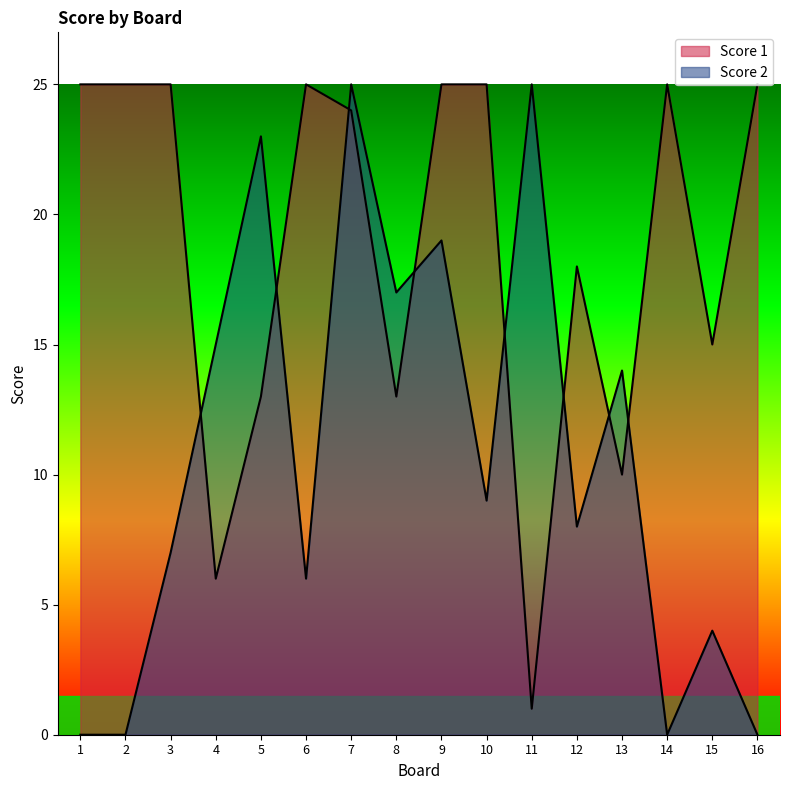

List the labels in order of Score 2 value, largest first.

7, 11, 5, 9, 8, 4, 13, 10, 12, 3, 6, 15, 1, 2, 14, 16